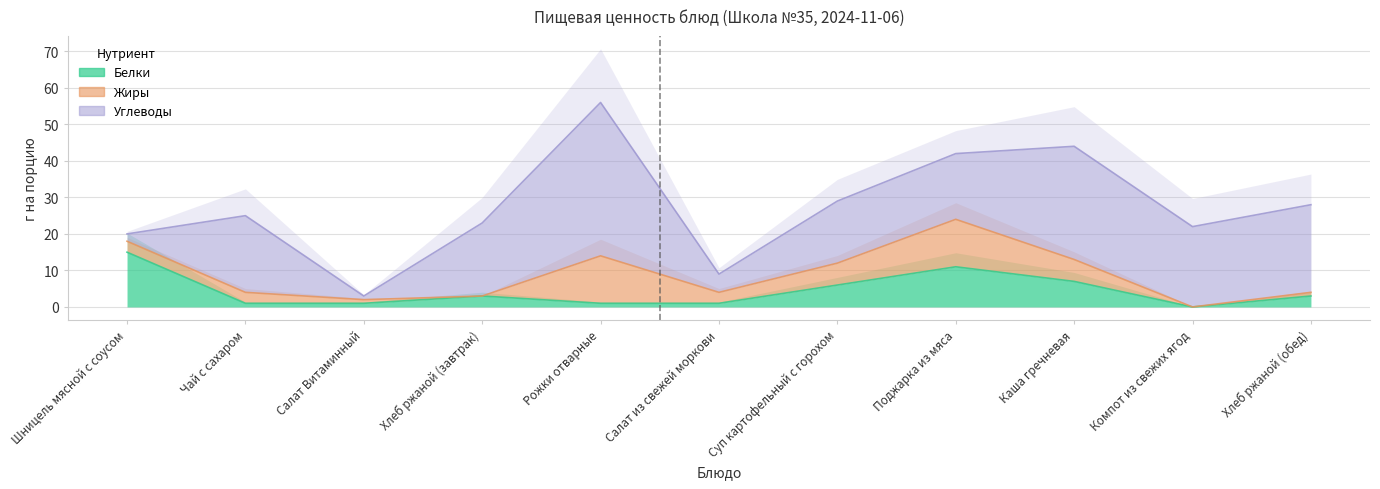

The value of Жиры at Компот из свежих ягод is 0. True or false?

True